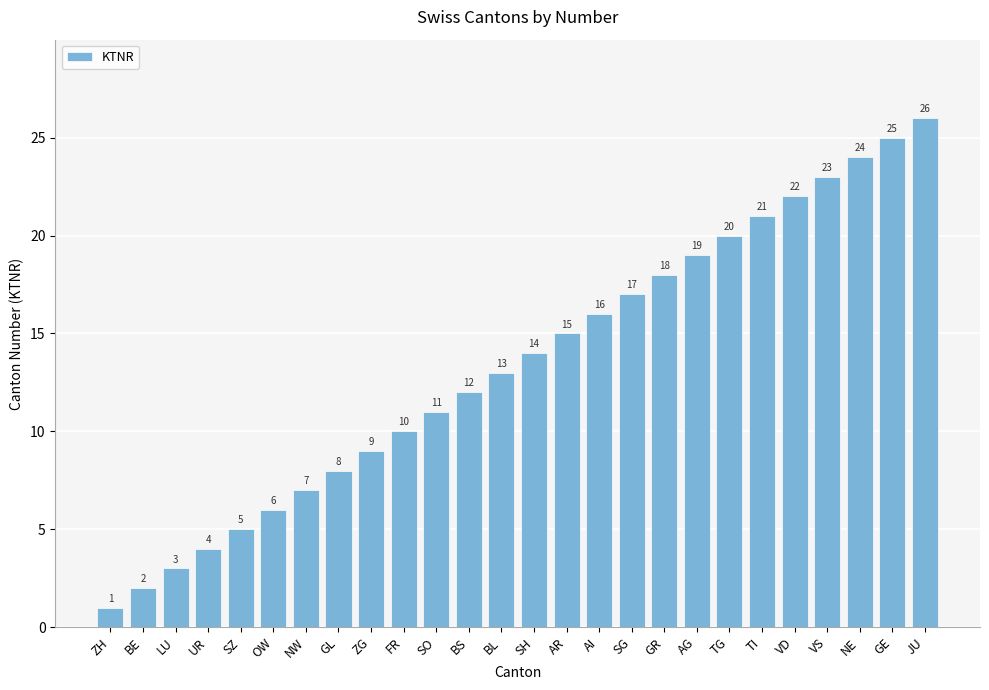

What is the change in value from SZ to SO?

+6